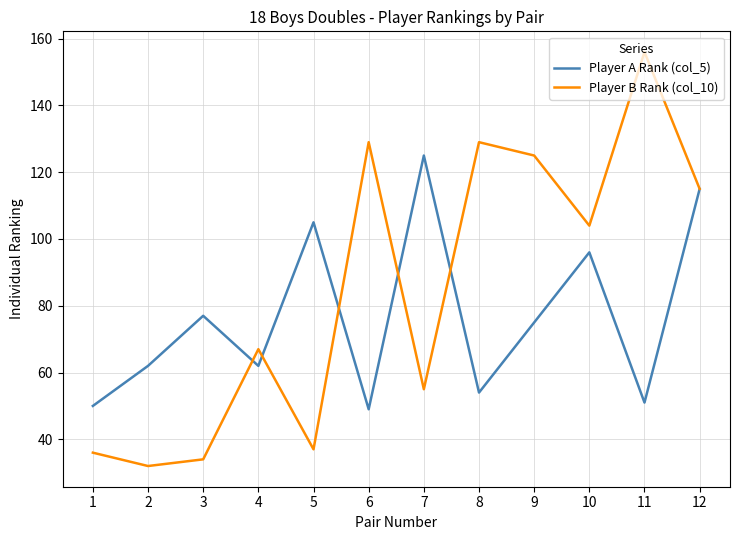

At 1, list the series in order from largest to smallest.

Player A Rank (col_5), Player B Rank (col_10)